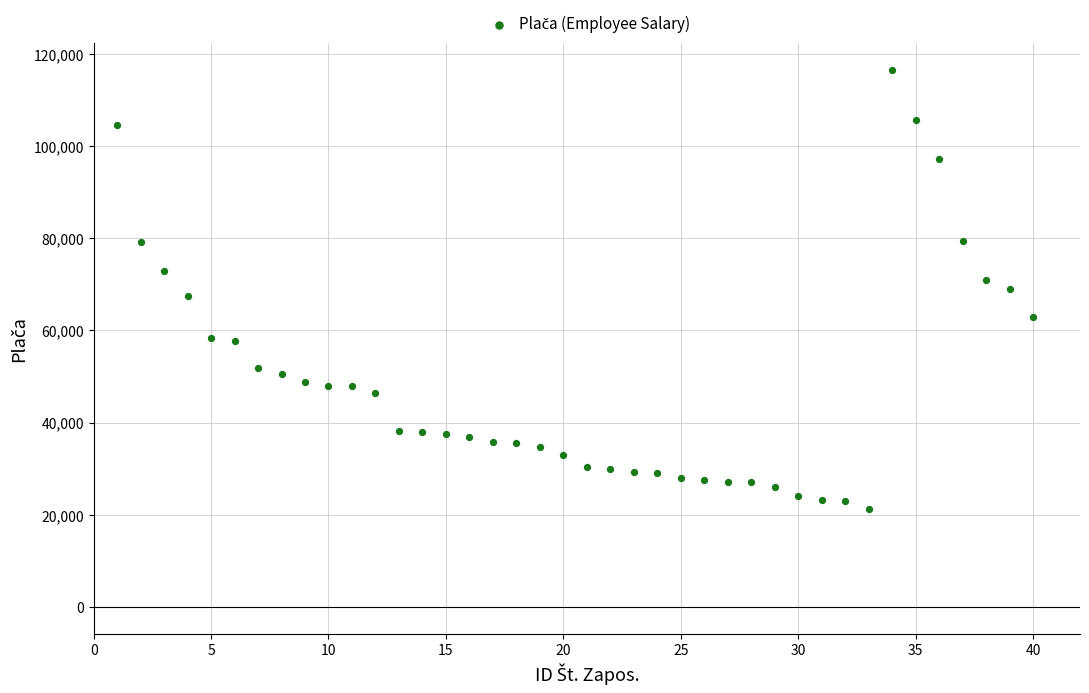

What is the range of Y values (max minus min)?

95207.8